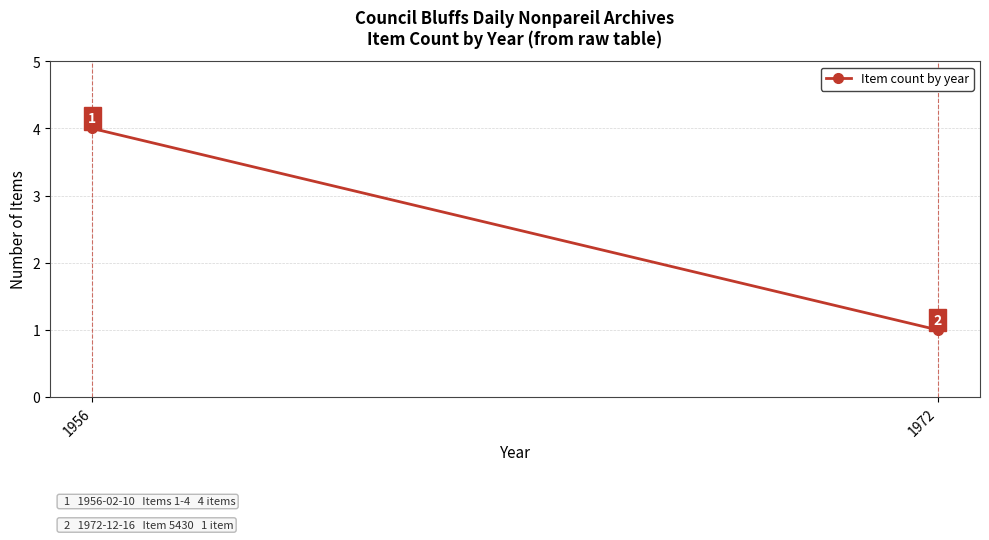

What is the change in value from 1956 to 1972?

-3